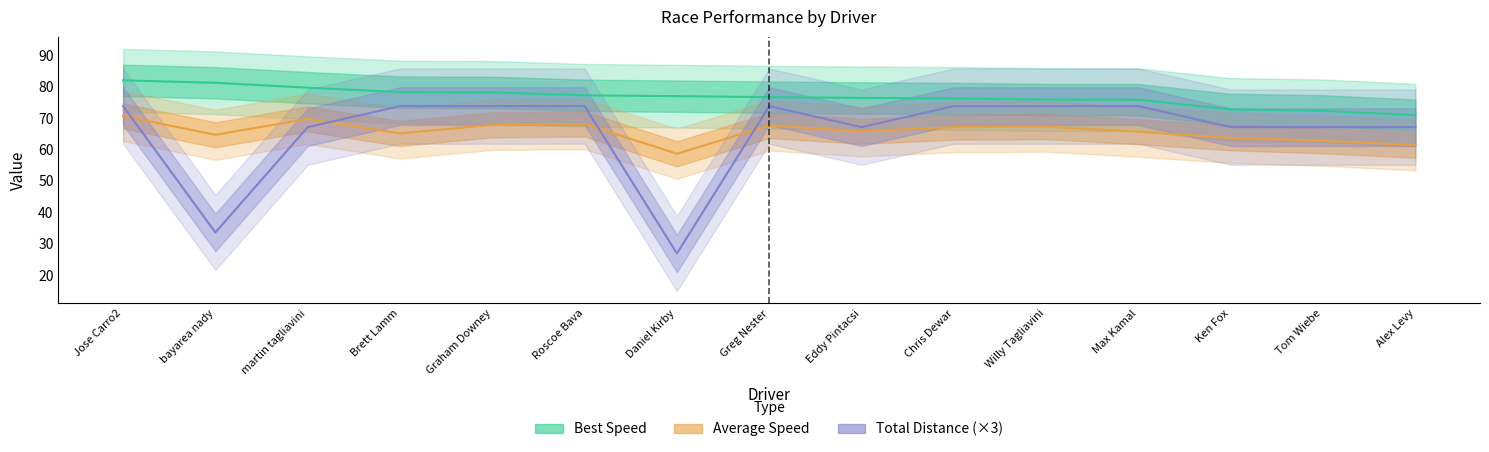

How many data points in Best Speed are less than 76?

5